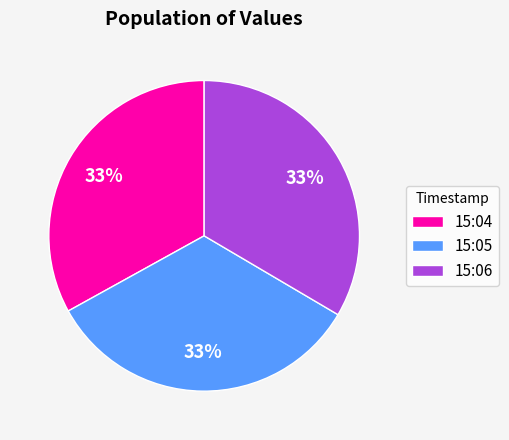

To the nearest percent, what percentage of the pie is 15:05?

33%